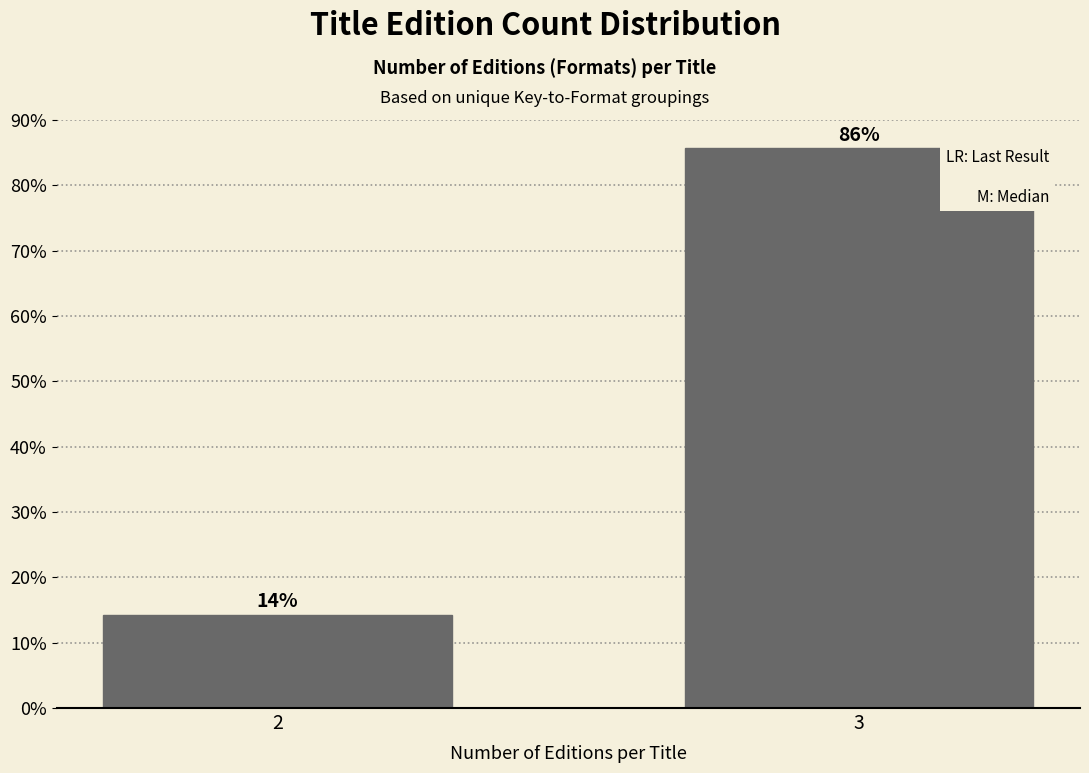

Which has a higher value, 3 or 2?

3